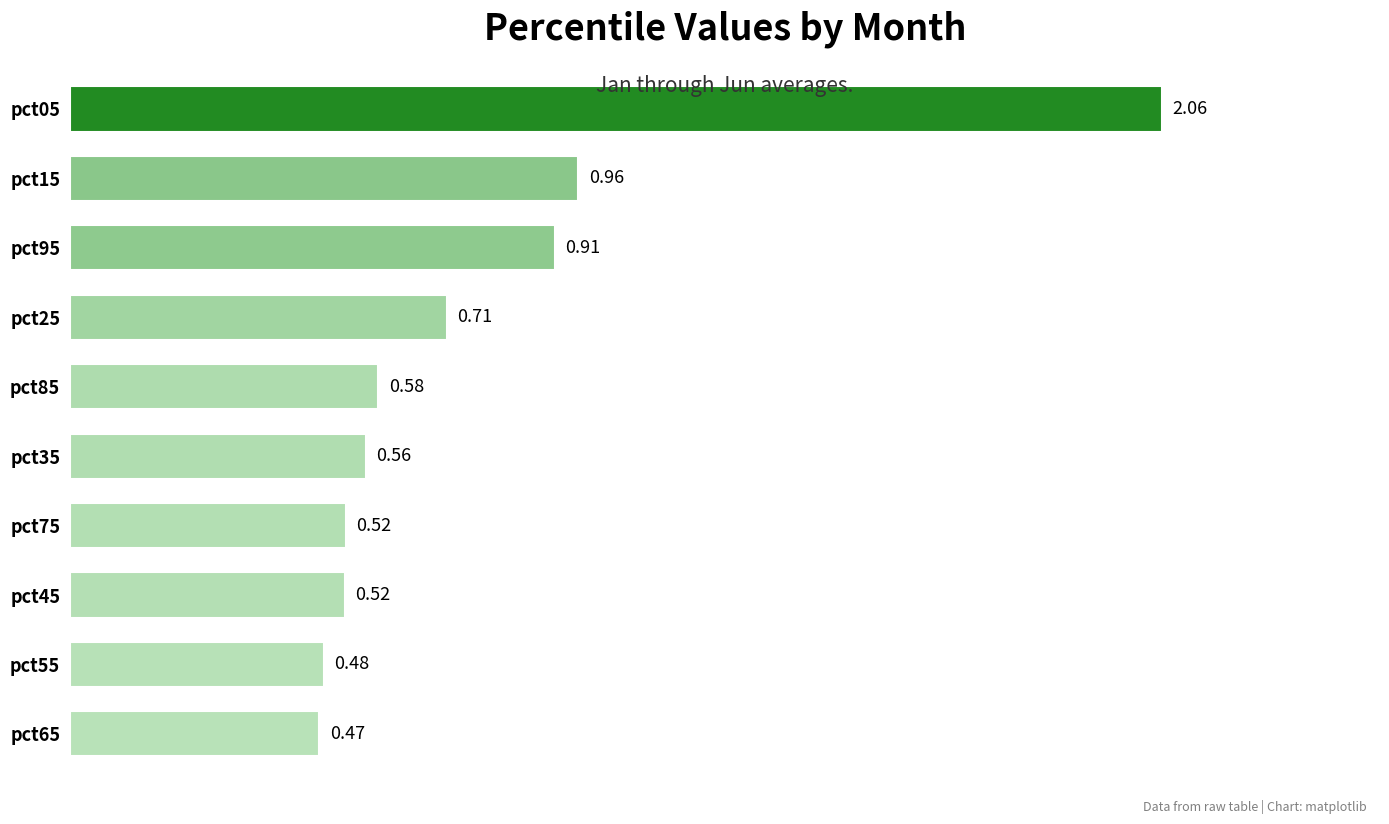

Between pct15 and pct75, which is larger?

pct15